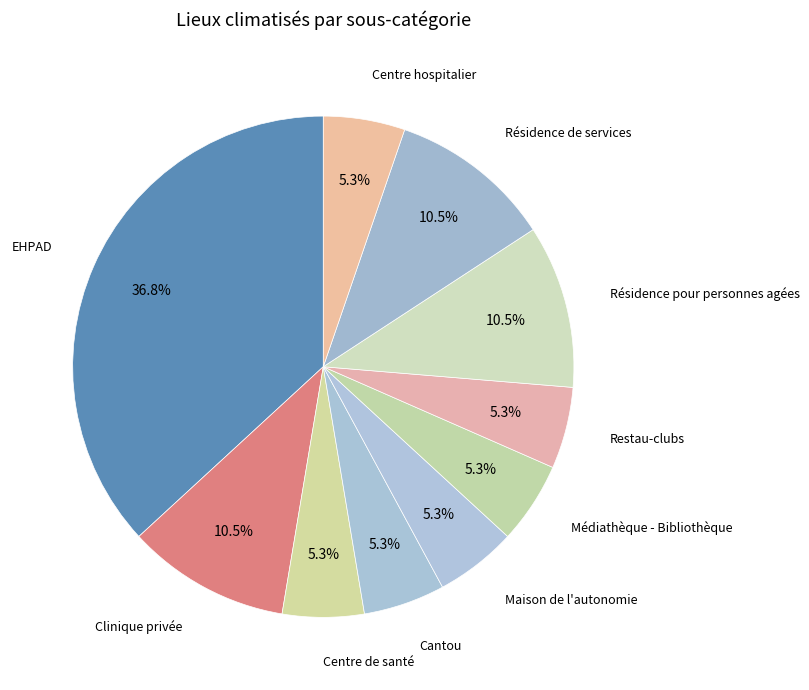

Rank the categories by value from highest to lowest.

EHPAD, Clinique privée, Résidence pour personnes agées, Résidence de services, Centre de santé, Cantou, Maison de l'autonomie, Médiathèque - Bibliothèque, Restau-clubs, Centre hospitalier